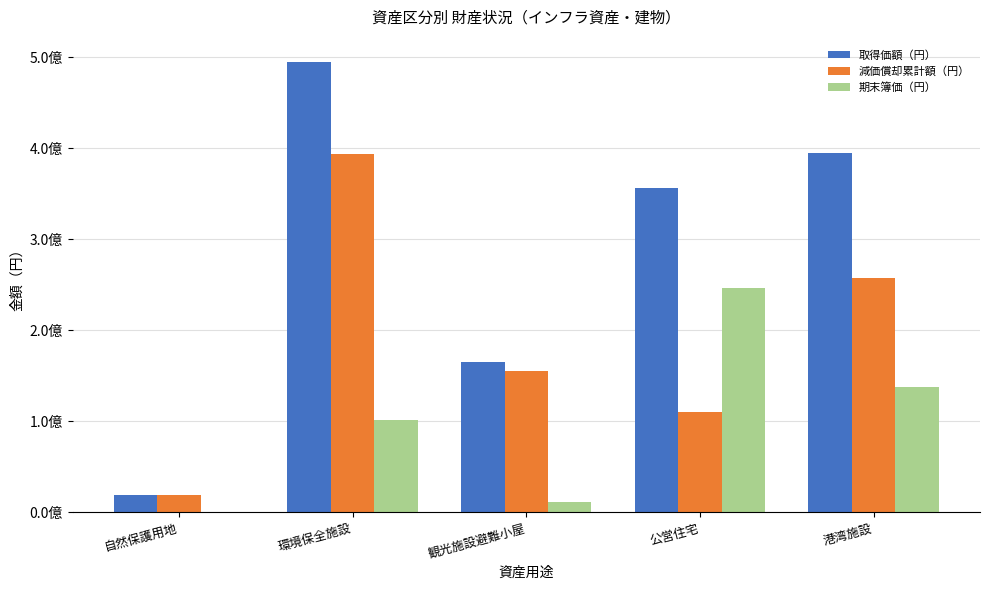

What is the sum of the 期末簿価（円） values at 公営住宅 and 港湾施設?

384435581